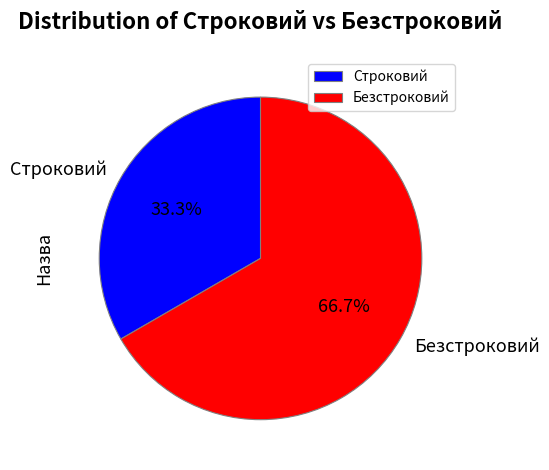

To the nearest percent, what portion does Безстроковий represent?

67%